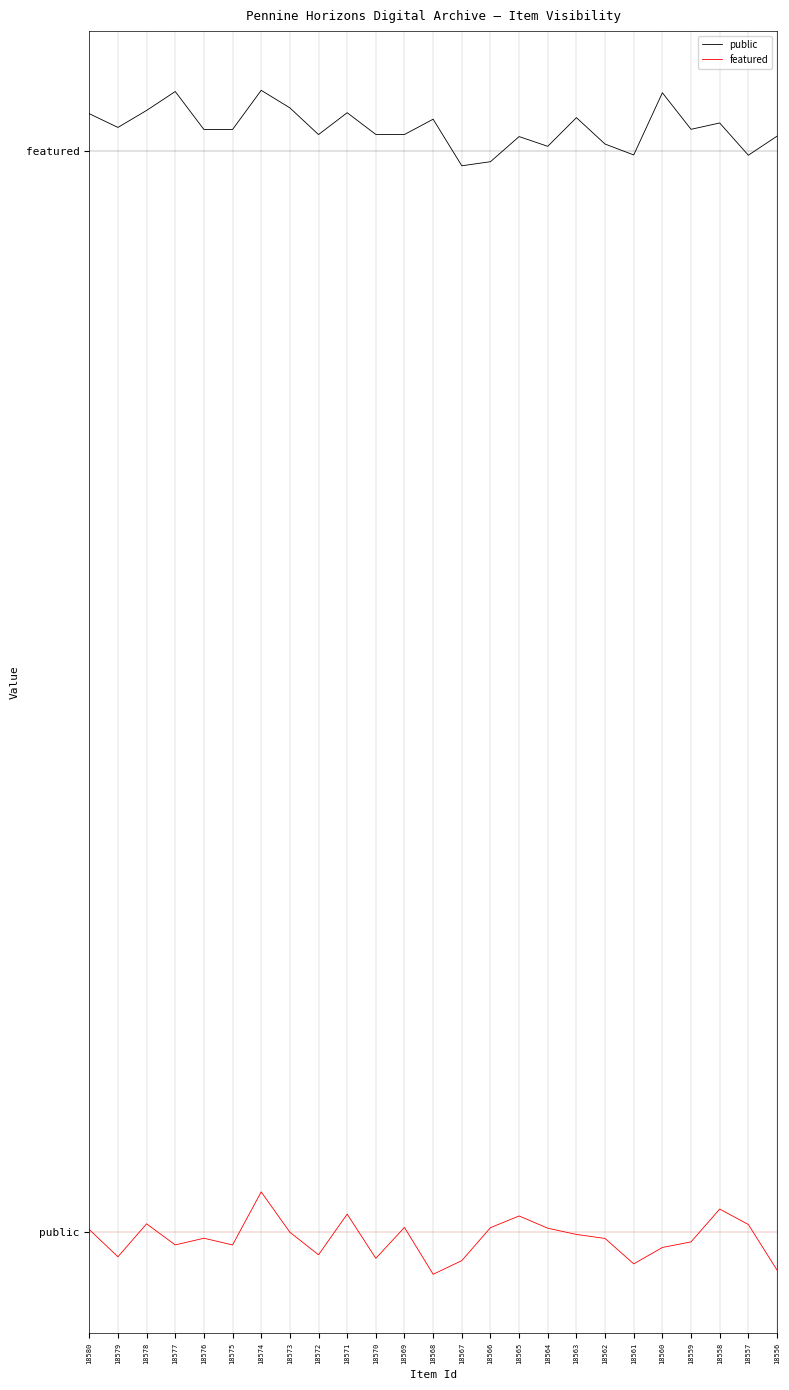

Does the chart display data point markers on the line(s)?

No